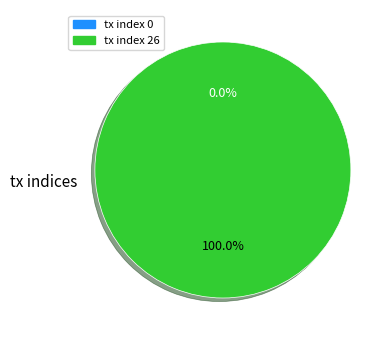

Is it true that tx index 0 is 0% of the pie?

True